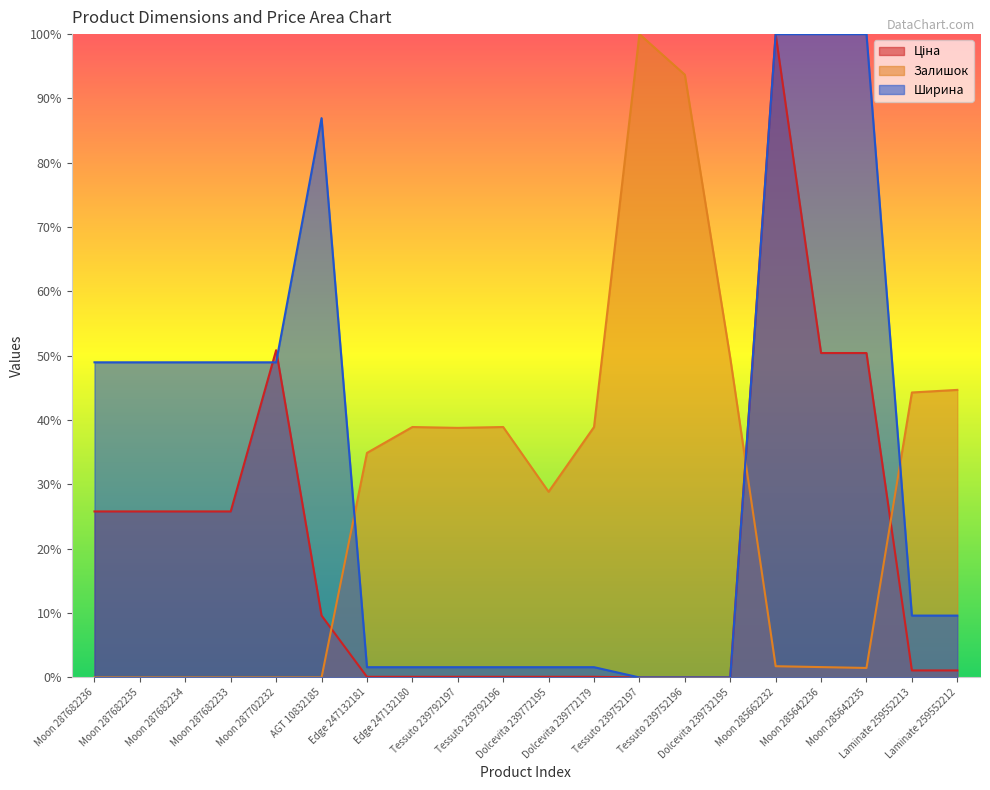

What are all the series names shown in the legend?

Ціна, Залишок, Ширина